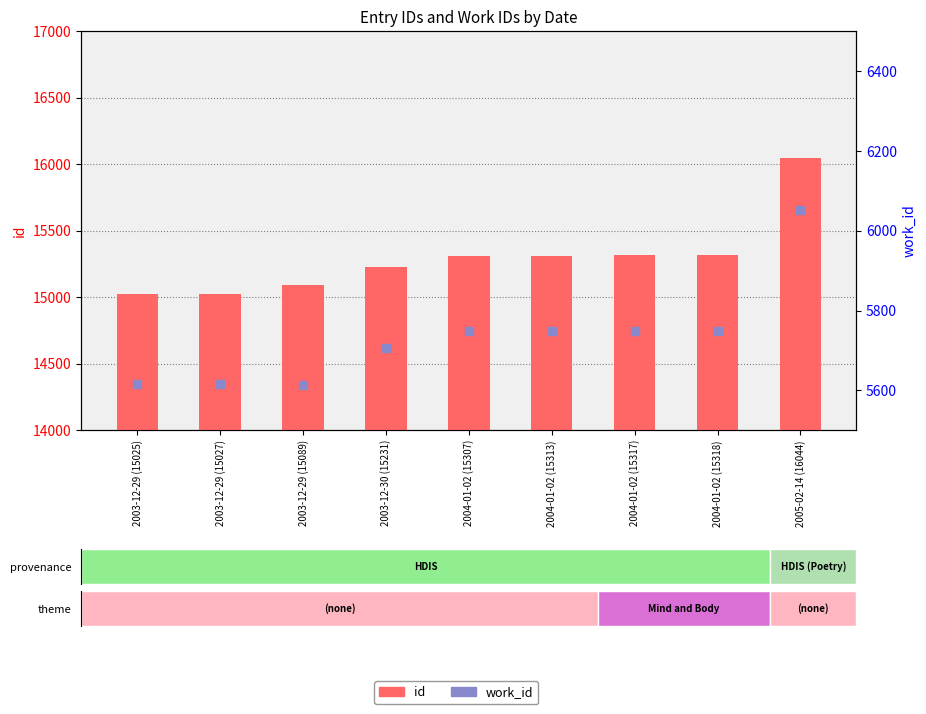

At which category is the sum across all series the highest?

2005-02-14 (16044)